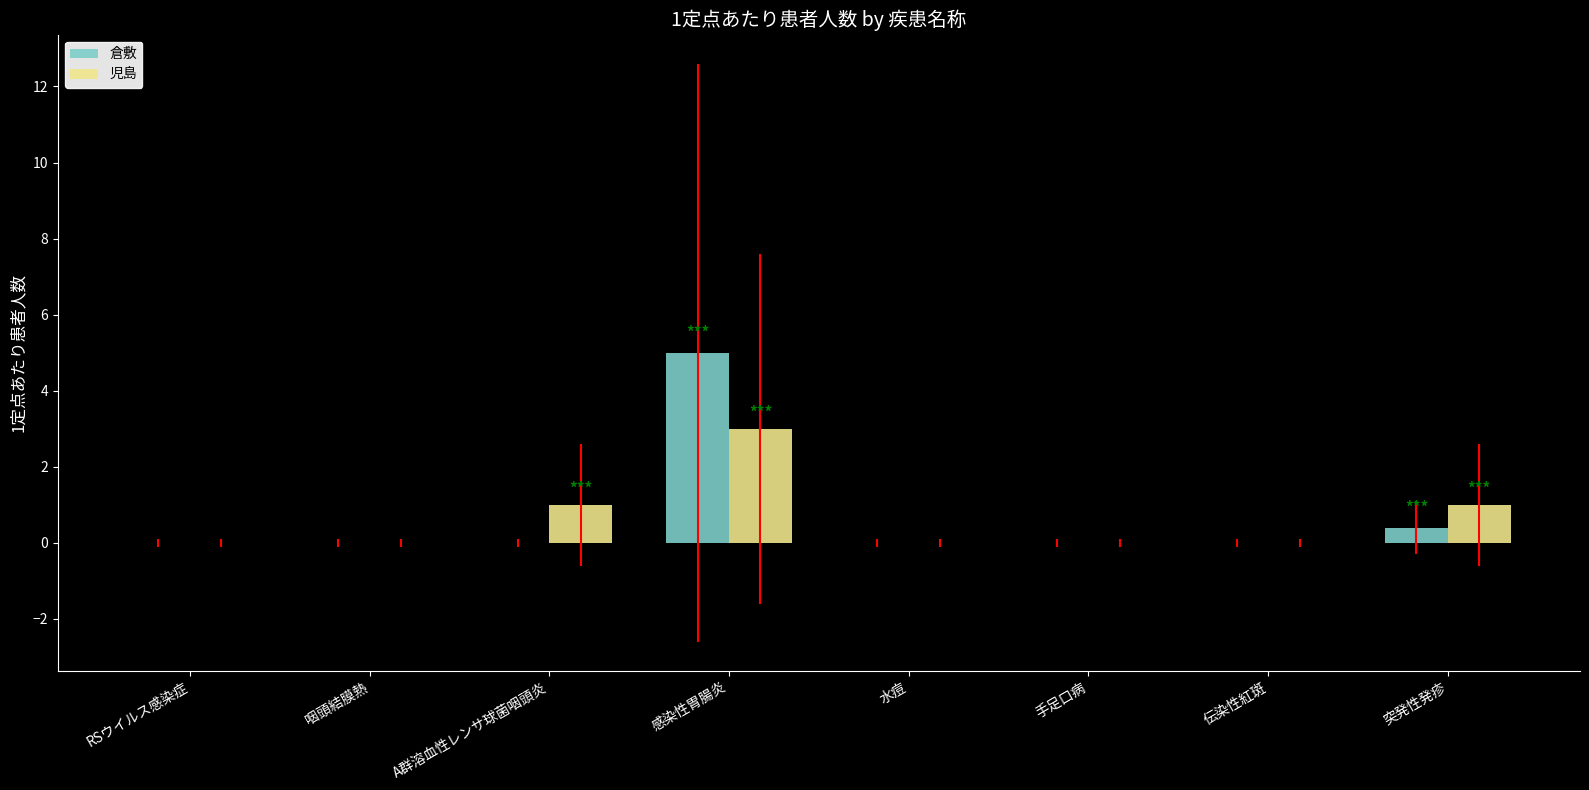

Which category has the highest value in the 倉敷 series?

感染性胃腸炎